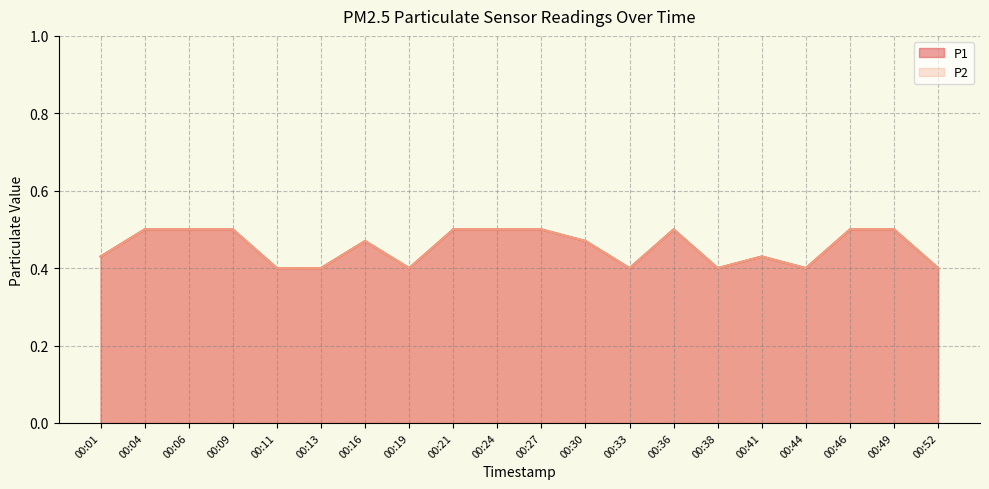

What is the total value across all series at 00:04?

1.0